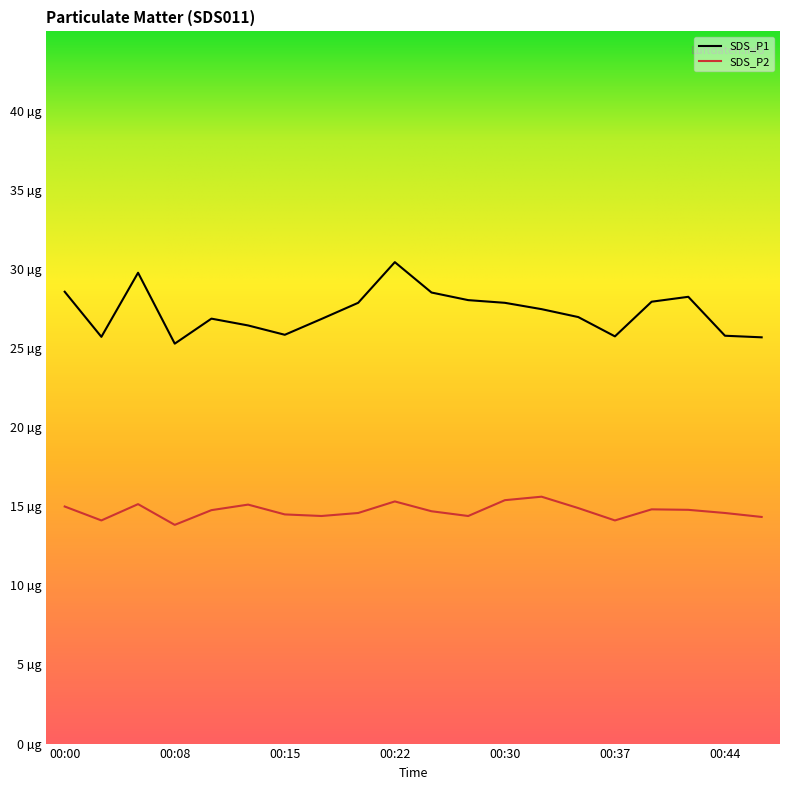

At which category is the sum across all series the highest?

00:22